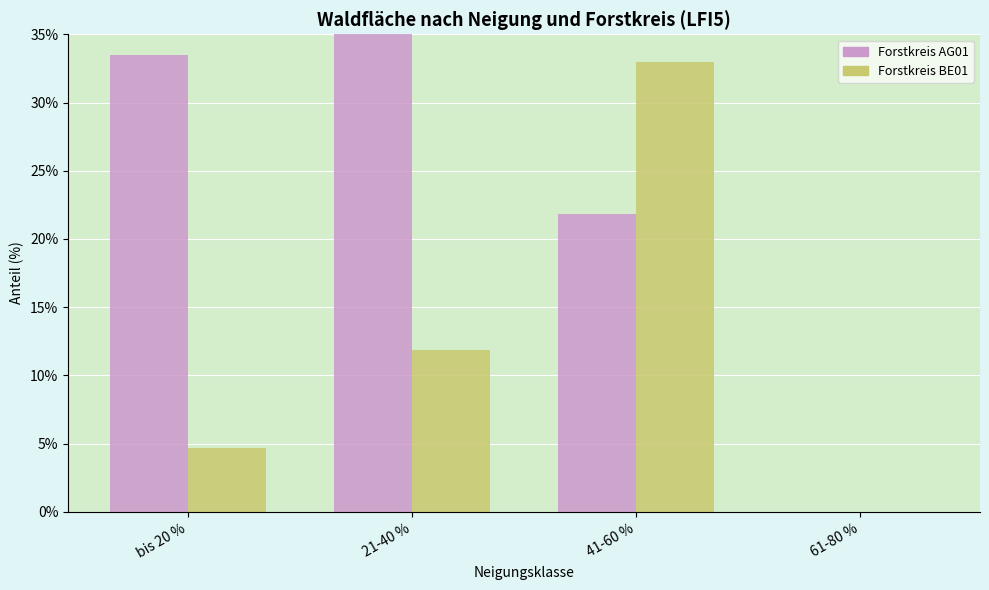

Is the value of Forstkreis BE01 at 41-60 % greater than the value of Forstkreis AG01 at 41-60 %?

Yes